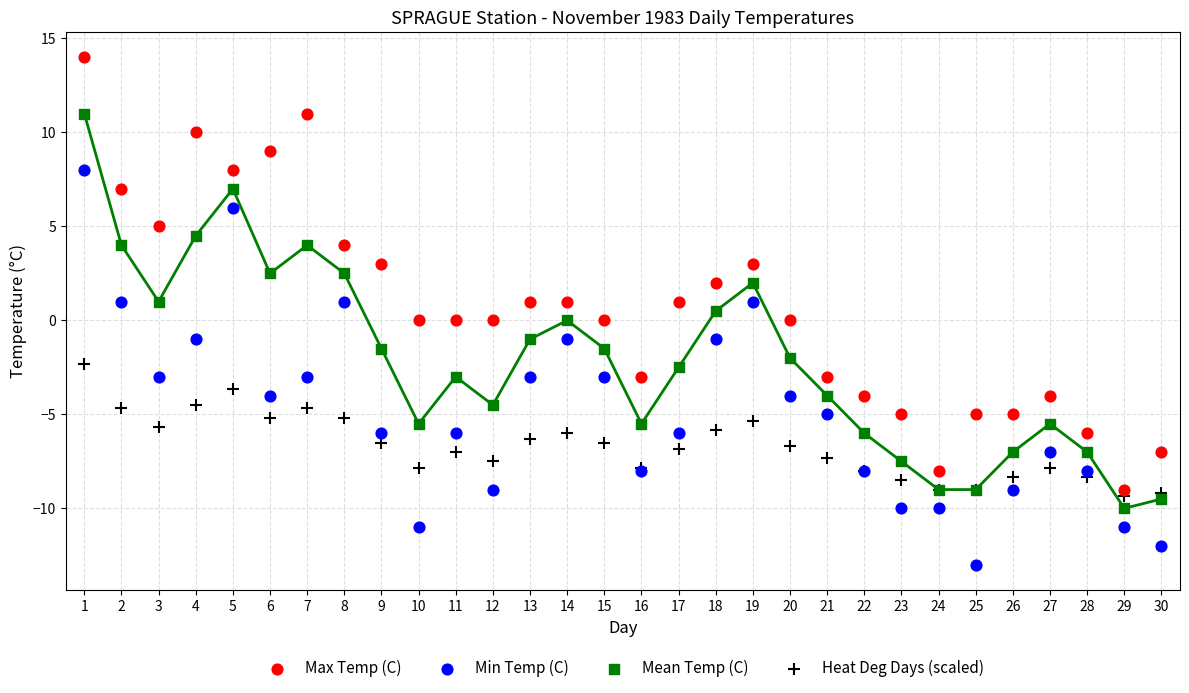

Which series has the widest spread of Y values?

Max Temp (C)